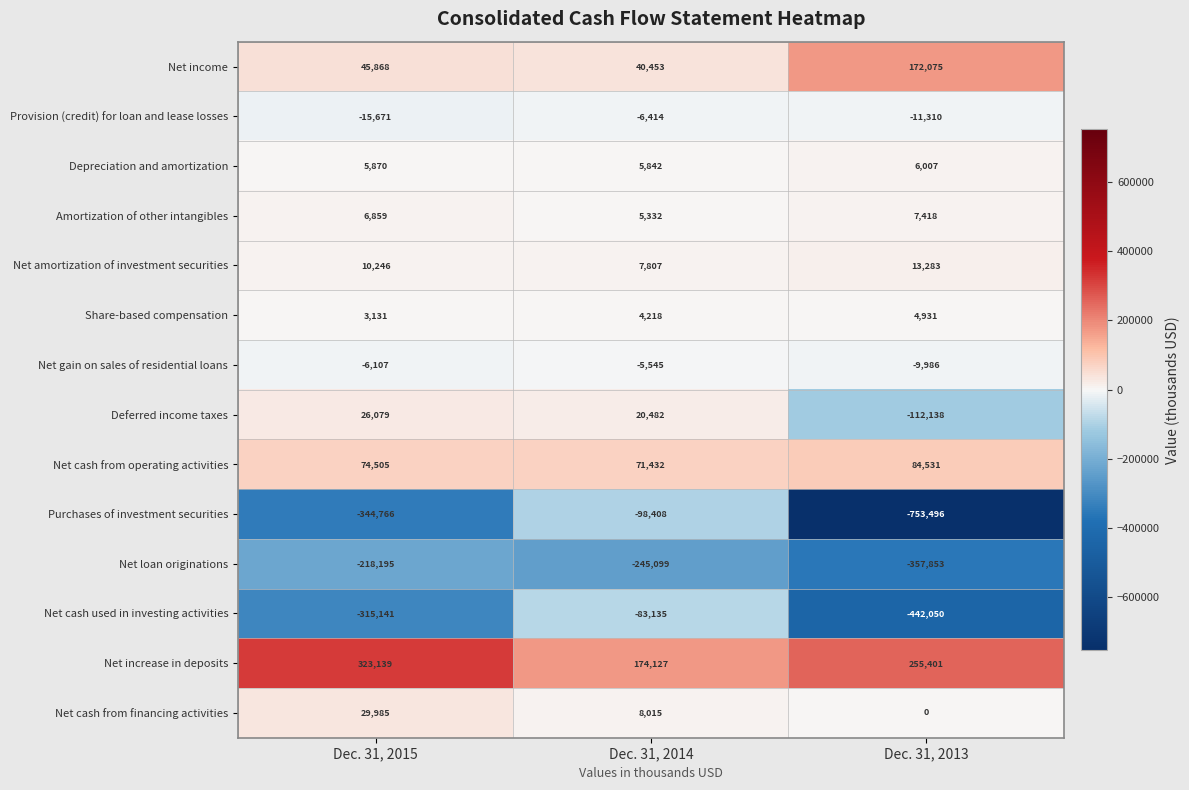

At how many categories does at least one series exceed 59824?

3